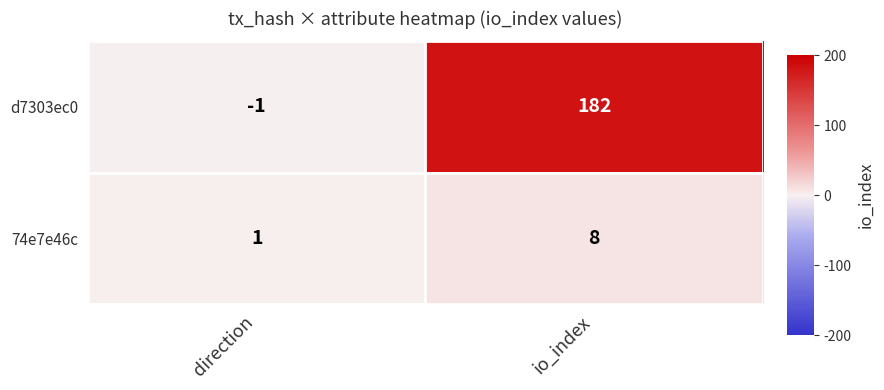

How many categories are shown in the chart?

2